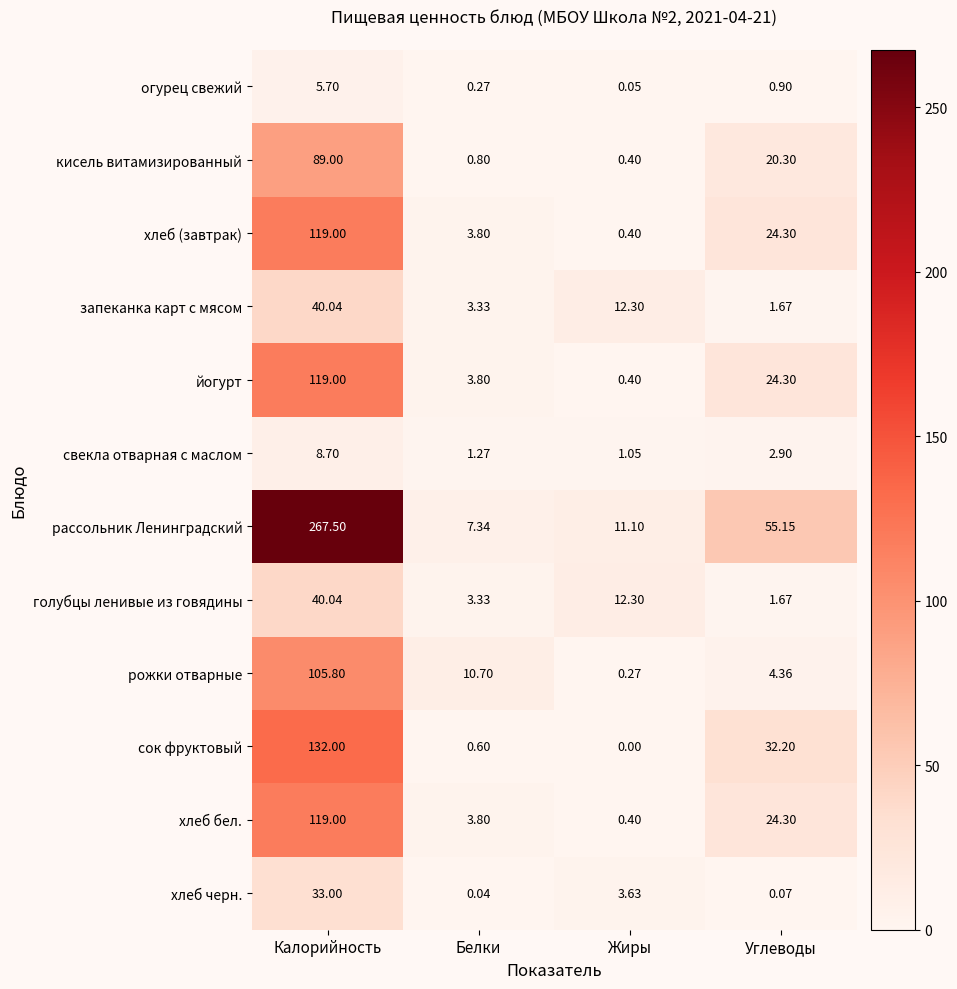

How many categories are shown in the chart?

4